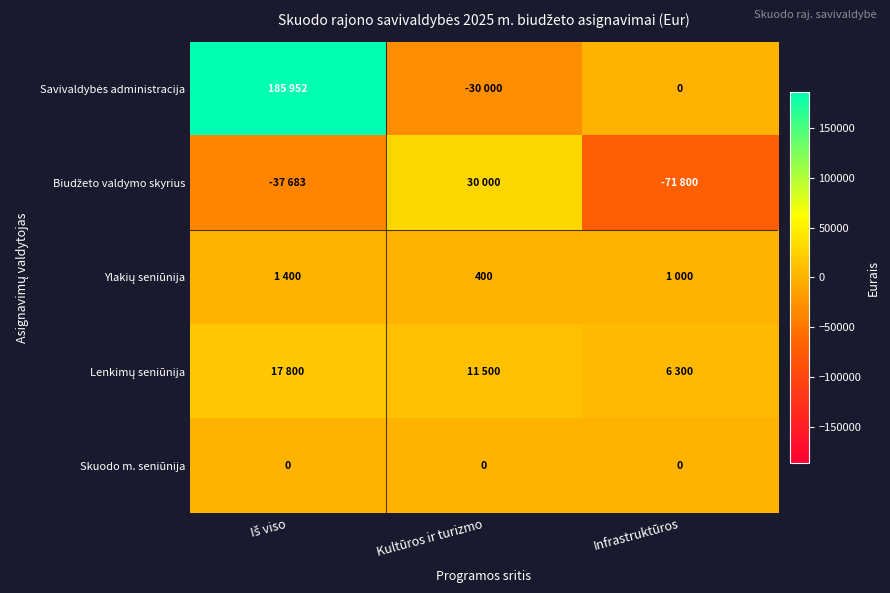

At how many categories does at least one series exceed 100091?

1